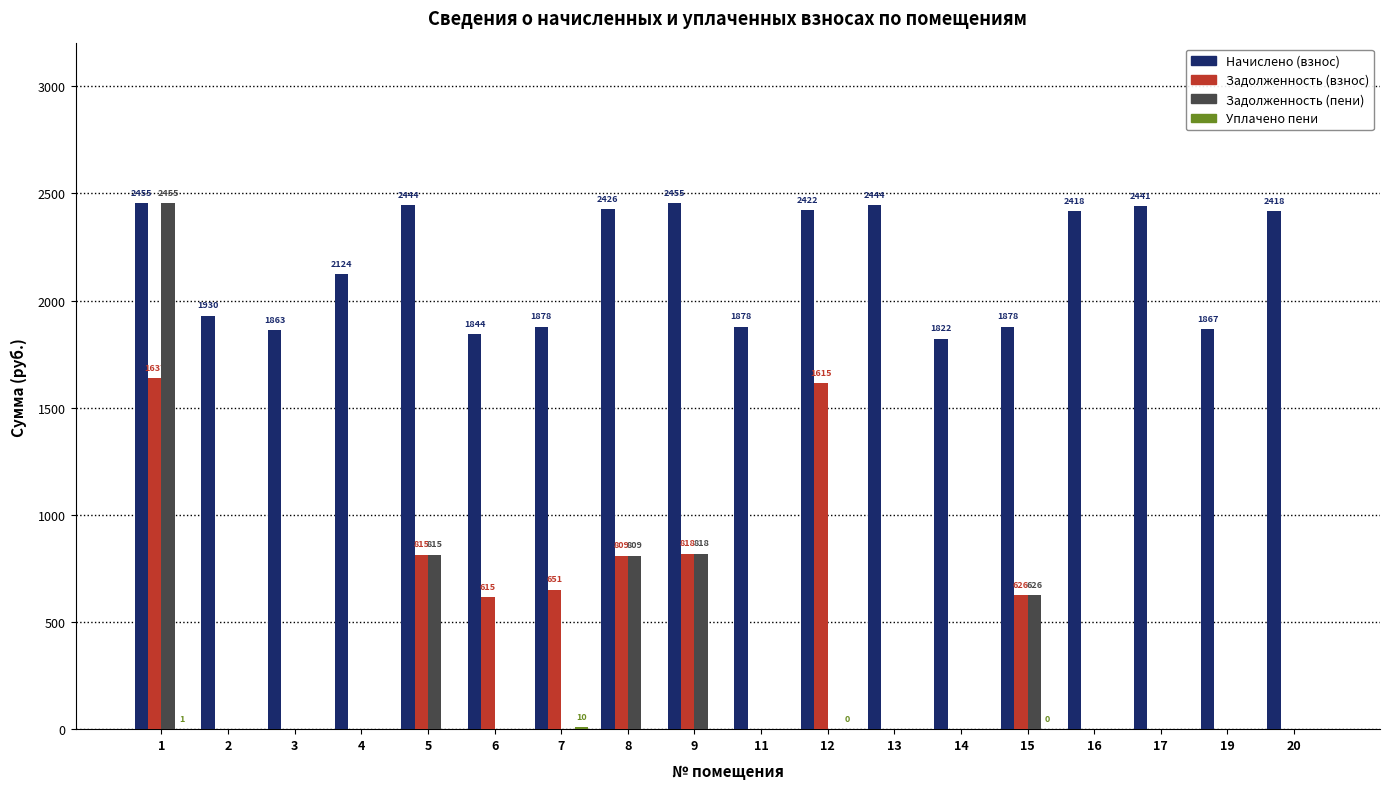

Which series changed the most between 3 and 13?

Начислено (взнос)